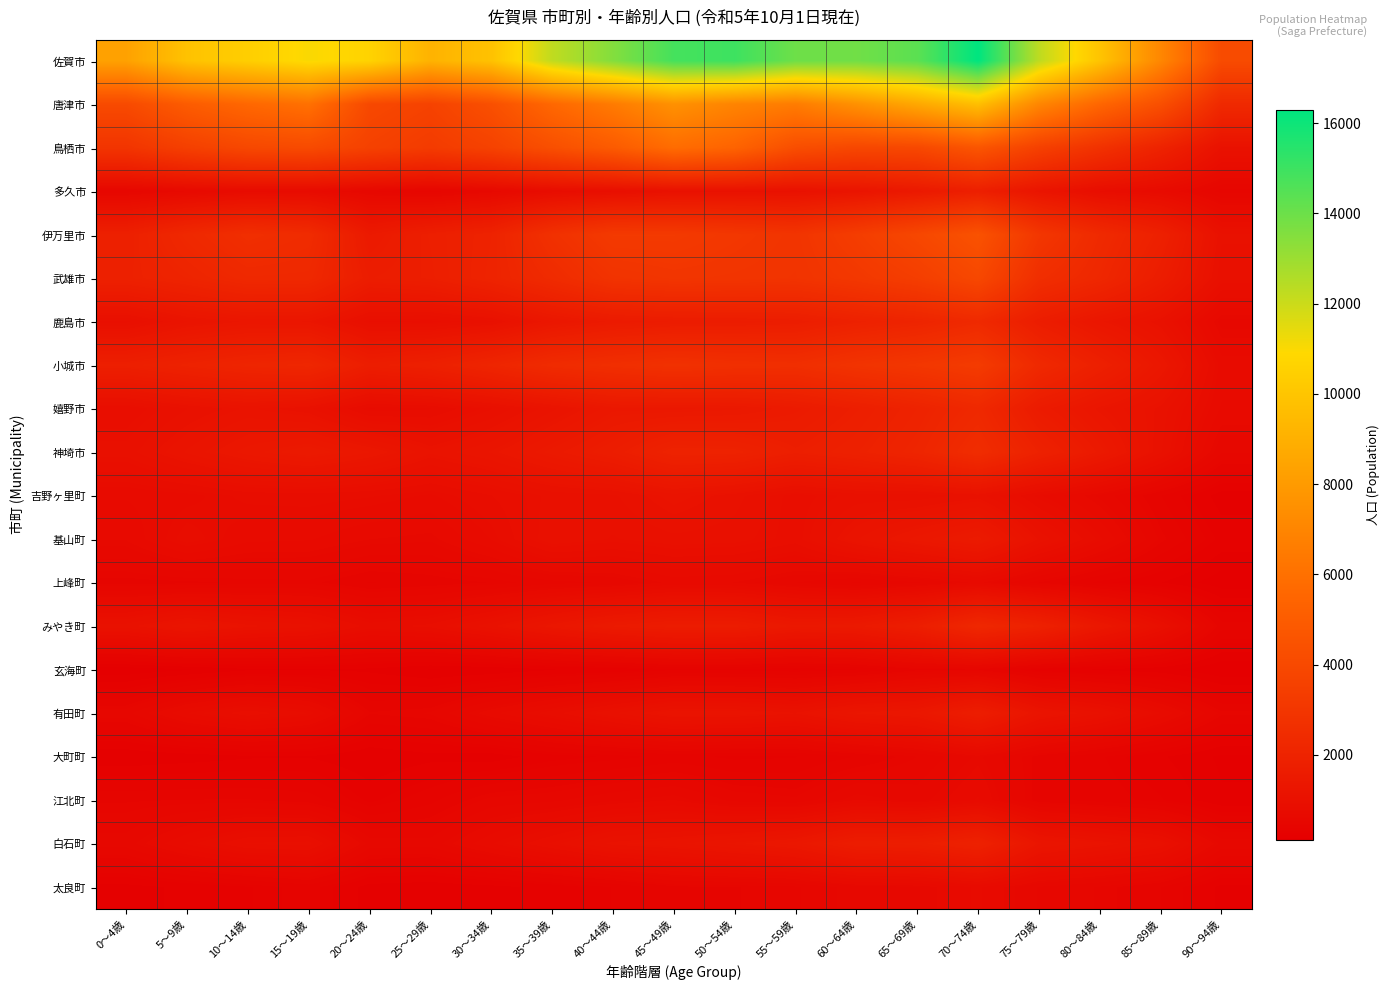

Which series has the widest spread of values?

佐賀市